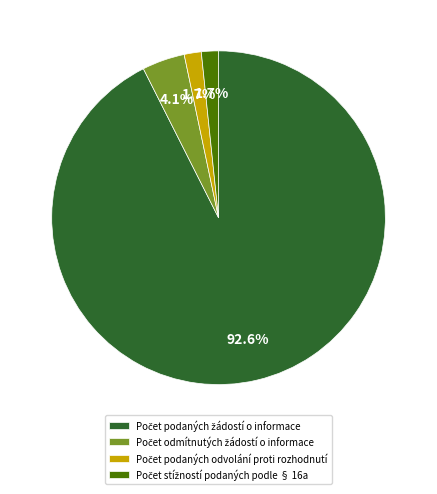

Does any single category account for the majority?

Yes